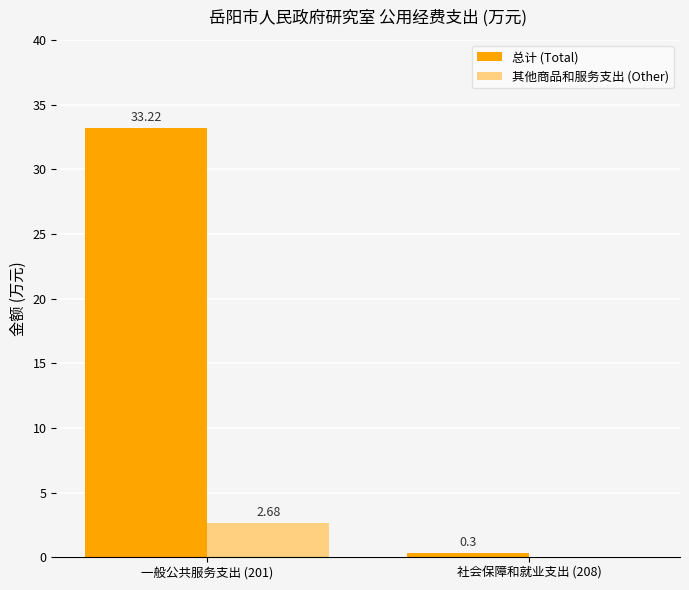

Is the value of 其他商品和服务支出 (Other) at 社会保障和就业支出 (208) greater than the value of 总计 (Total) at 社会保障和就业支出 (208)?

No